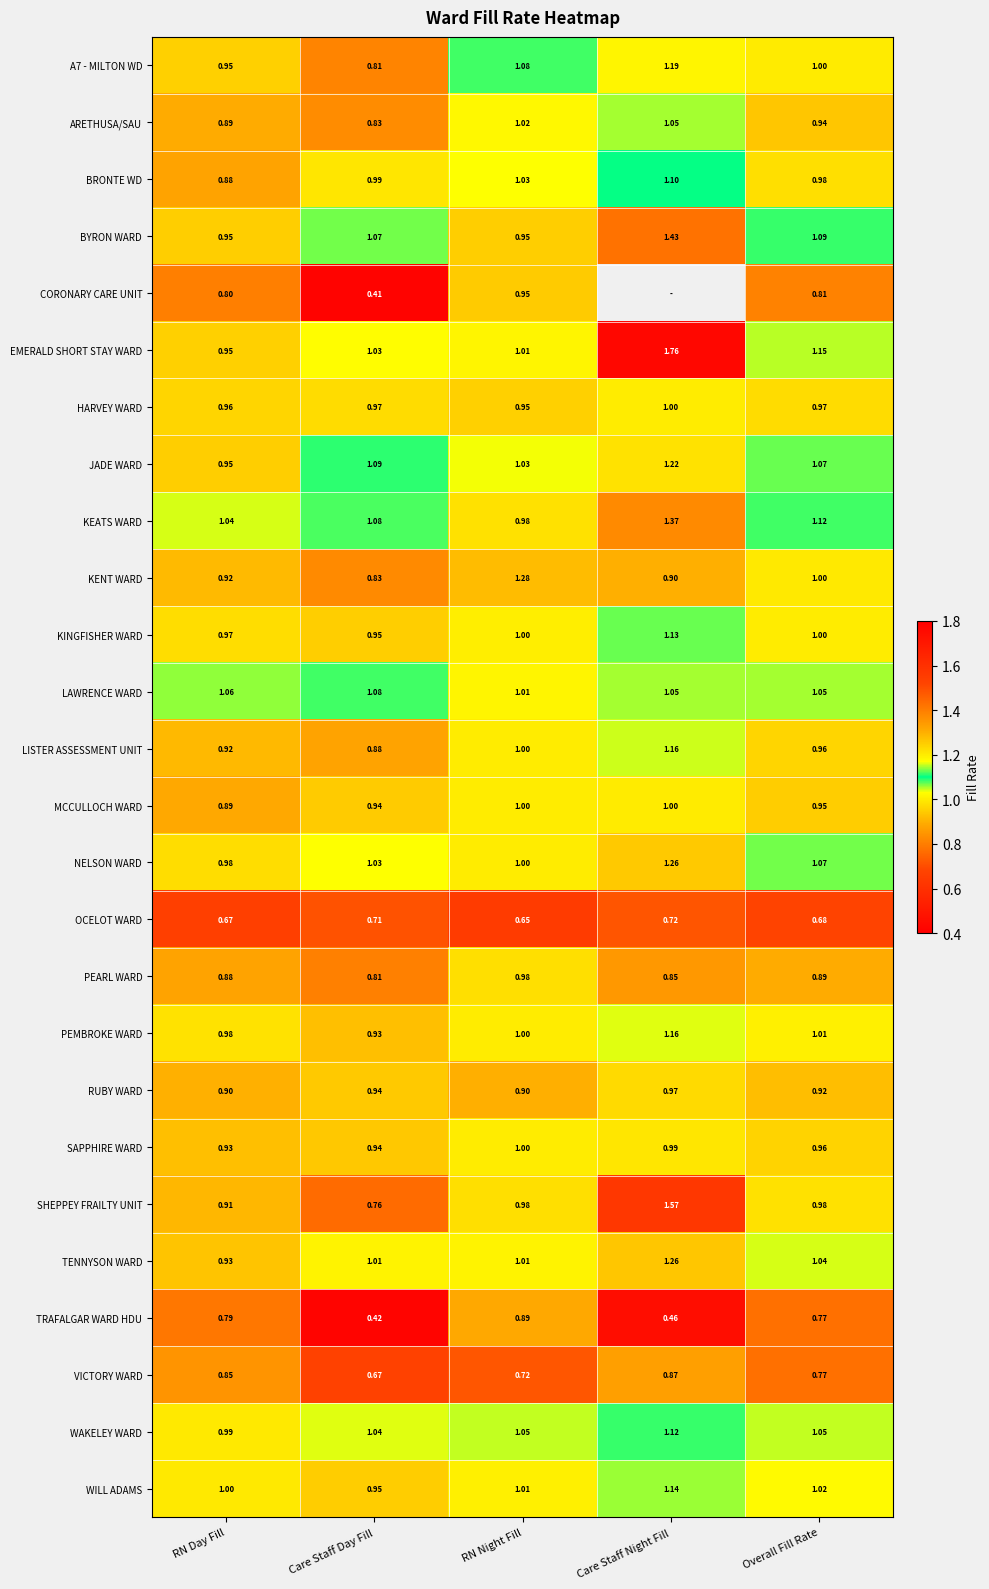

Is the value of BYRON WARD at RN Day Fill greater than the value of PEMBROKE WARD at Care Staff Night Fill?

No